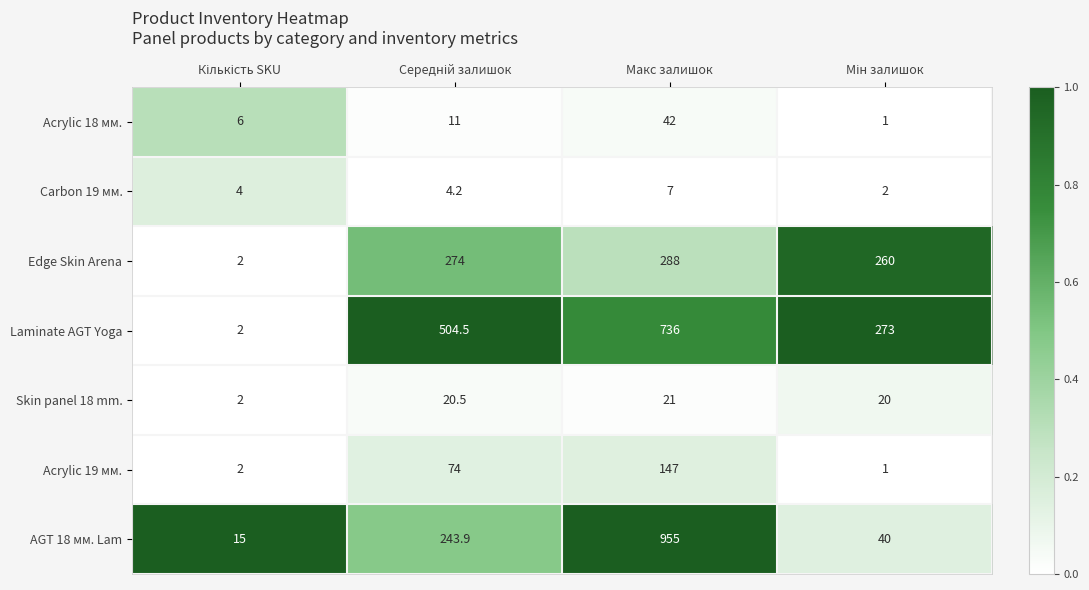

What is the difference between the maximum and minimum values in the Edge Skin Arena series?

286.0